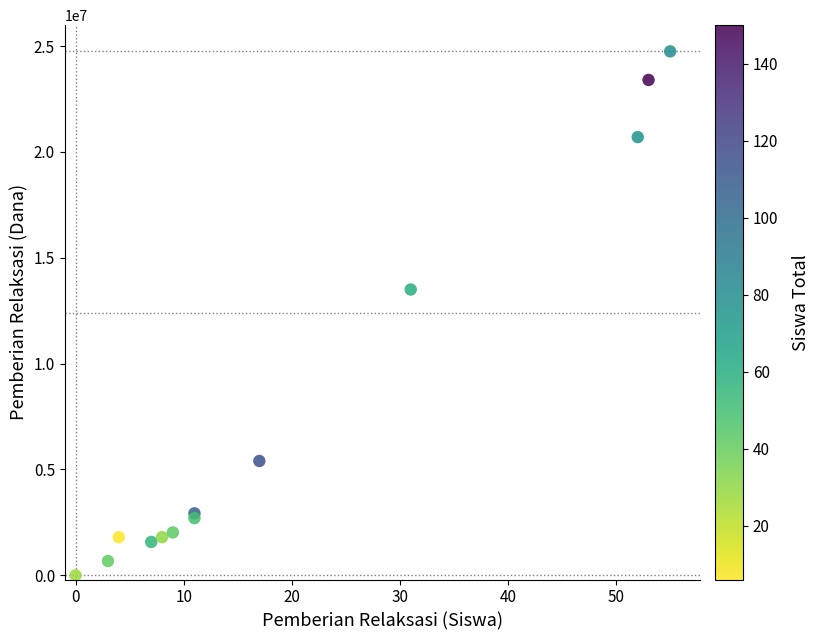

What Y value in the scatter plot is closest to 12375000?

13500000